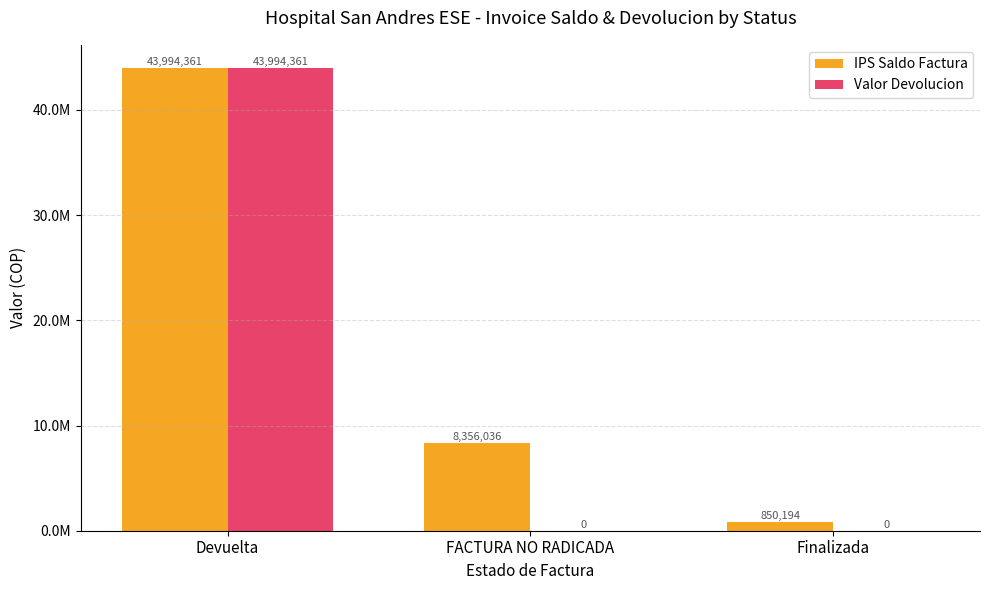

Are the bars grouped side by side (vs. stacked)?

Yes